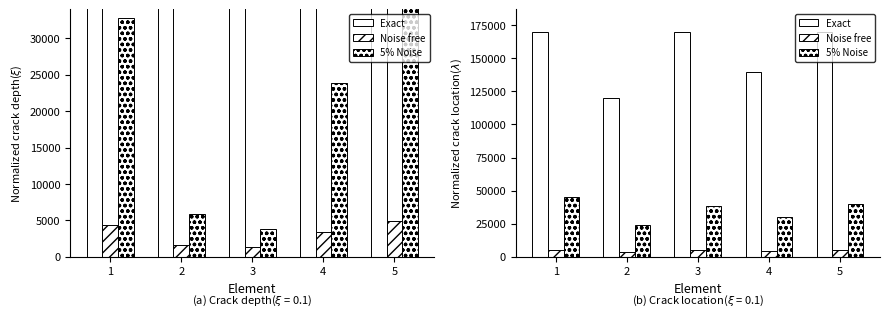

At how many categories does at least one series exceed 81349?

5